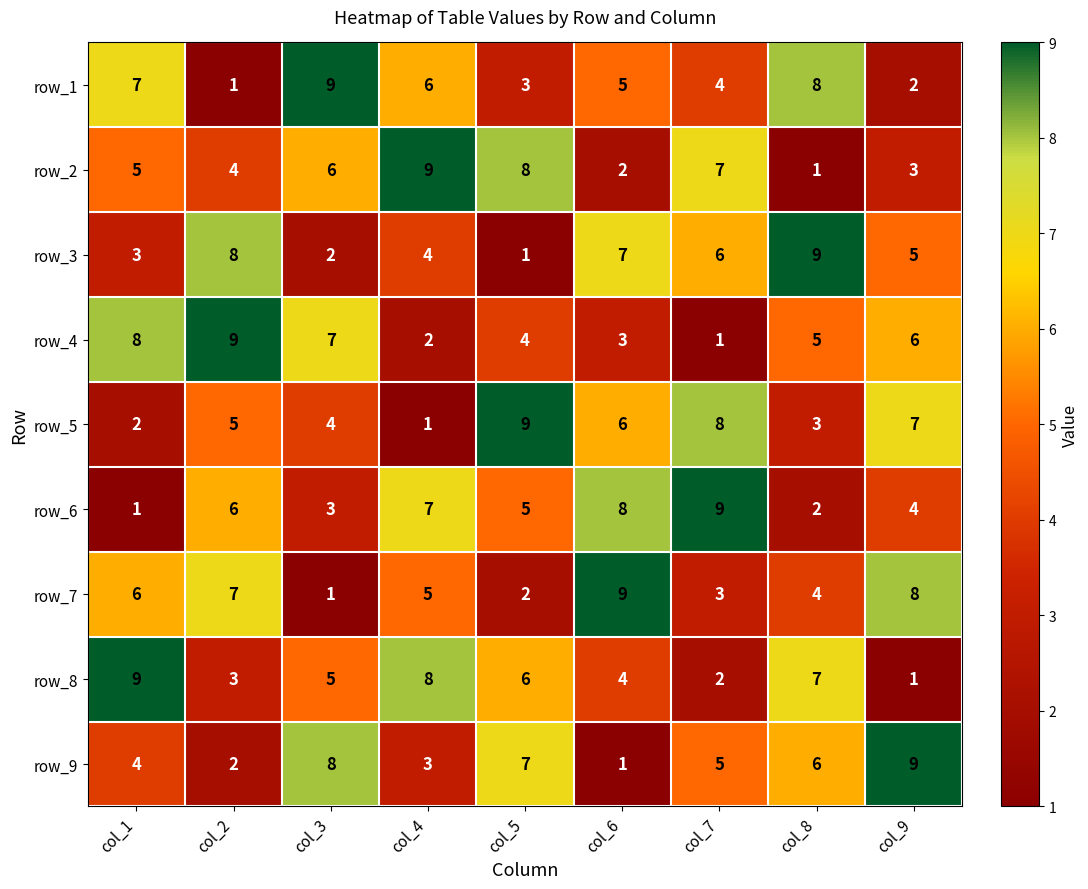

At how many categories does at least one series exceed 7?

9